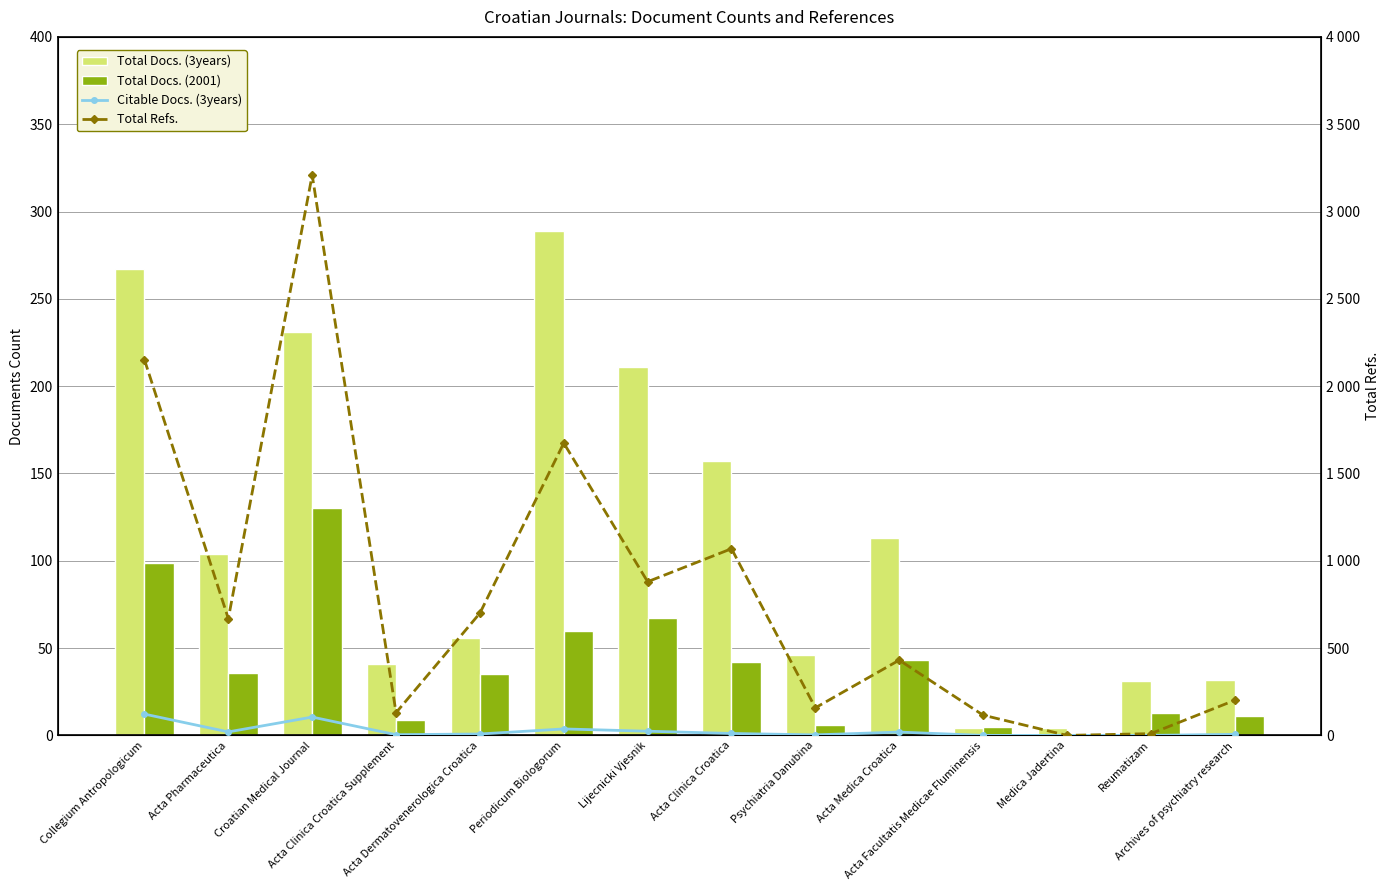

What is the sum of all Citable Docs. (3years) values?

359